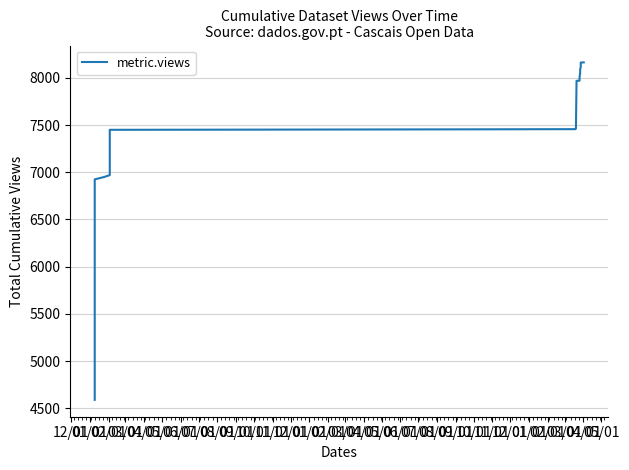

What is the sum of all values?

268278